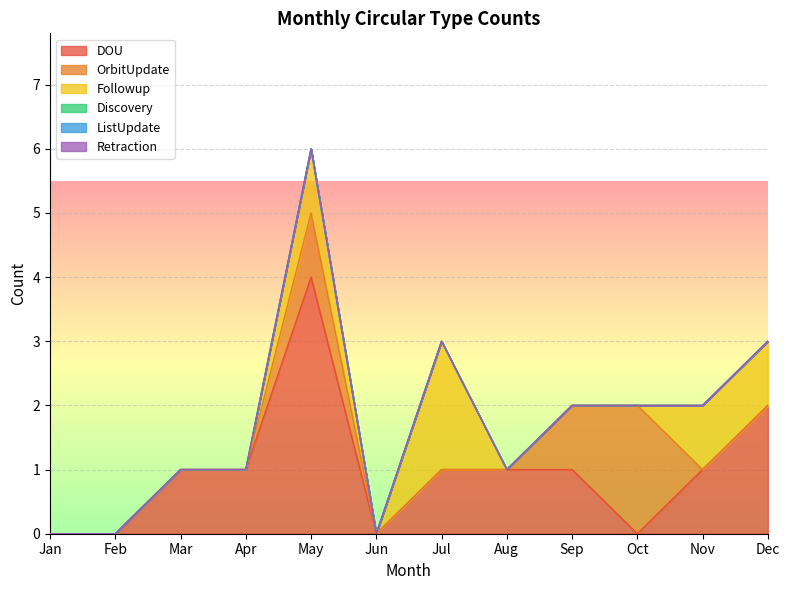

Is it true that OrbitUpdate equals 1 at Mar?

False